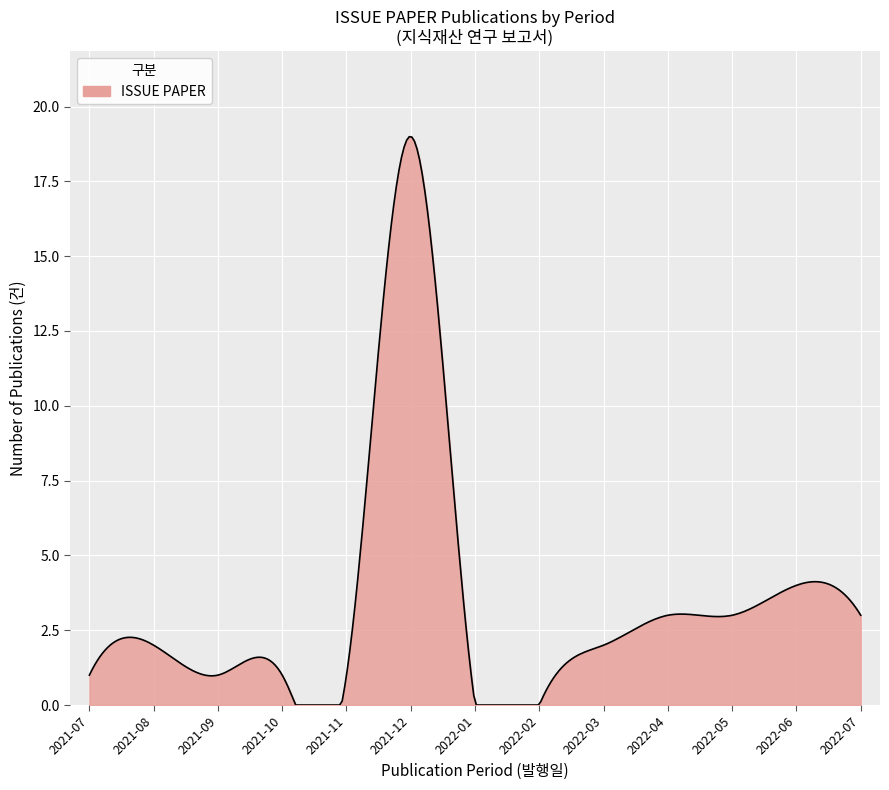

What is the greatest value displayed?

19.0